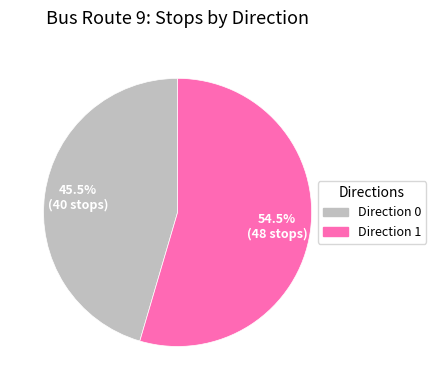

To the nearest percent, what is the difference between the largest and smallest slice percentages?

9%